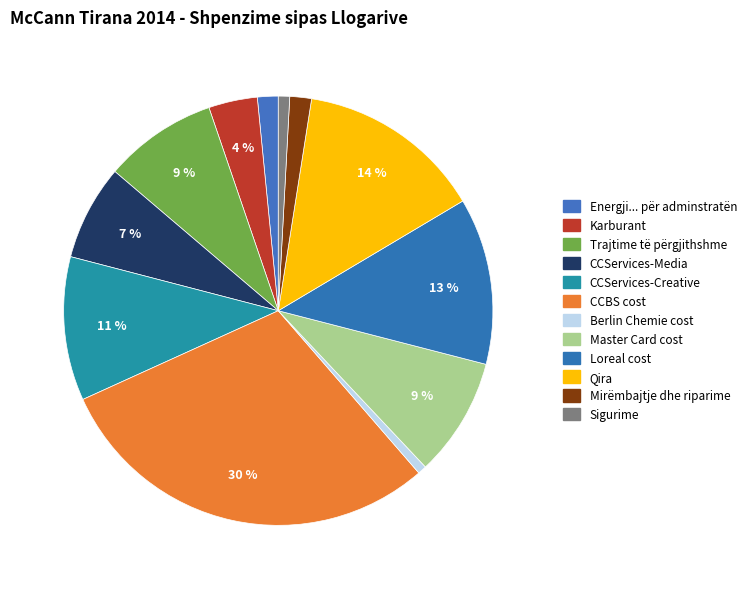

What is the total percentage of Energji... për adminstratën and CCServices-Media?

8.7%